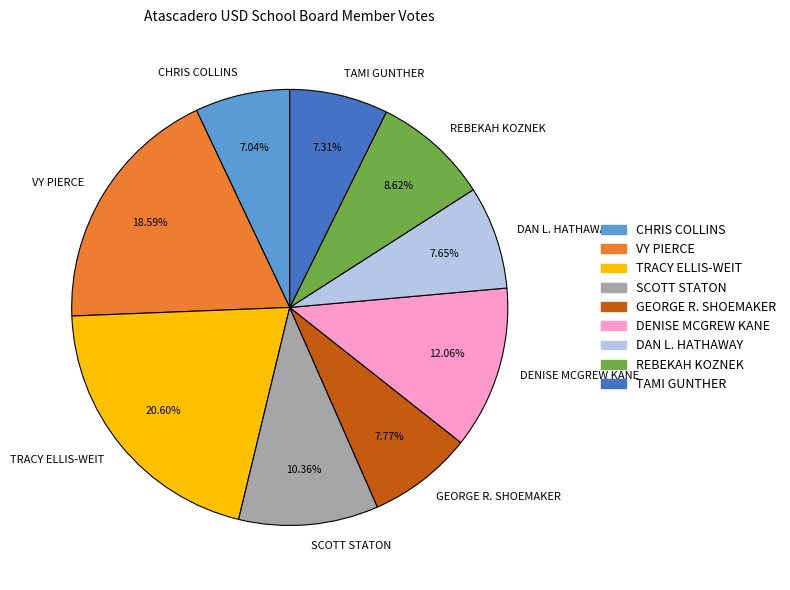

How much of the chart is everything except TRACY ELLIS-WEIT?

79.4%